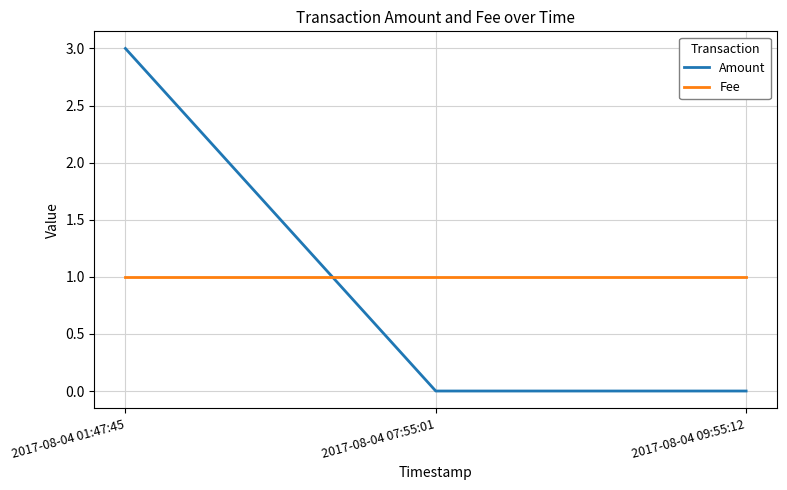

Is the value of Amount at 2017-08-04 07:55:01 greater than the value of Fee at 2017-08-04 01:47:45?

No